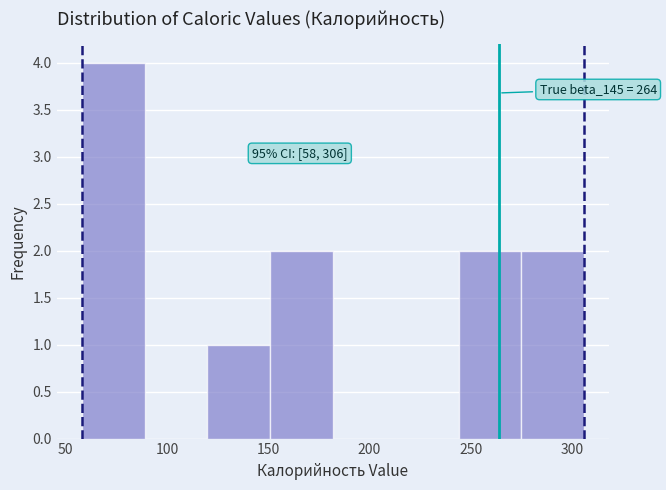

Over which range of the x-axis is the bar tallest?

58 to 89